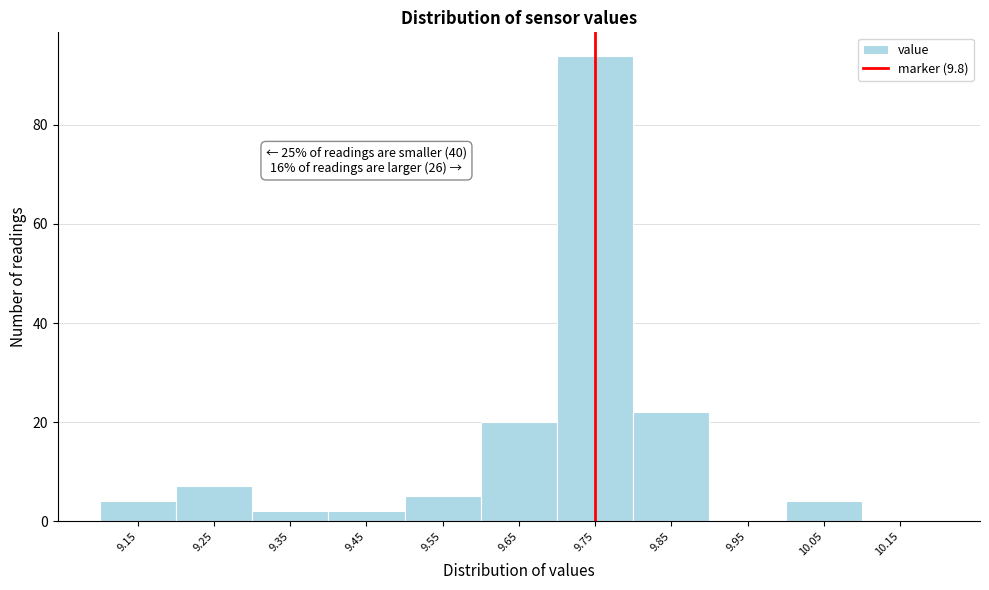

Reading right to left, what are all the values shown in this chart?

10.15=0	10.05=4	9.95=0	9.85=22	9.75=94	9.65=20	9.55=5	9.45=2	9.35=2	9.25=7	9.15=4